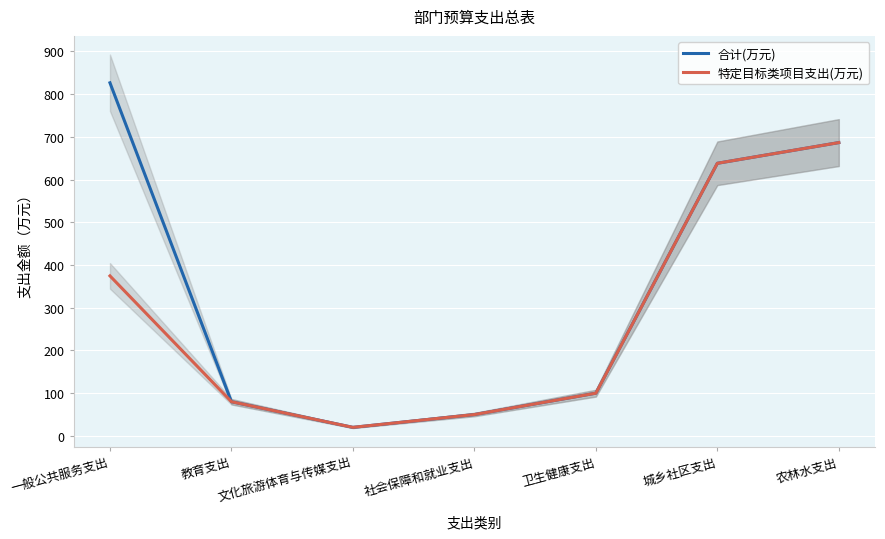

How many interior local valleys does the 合计(万元) series have?

1